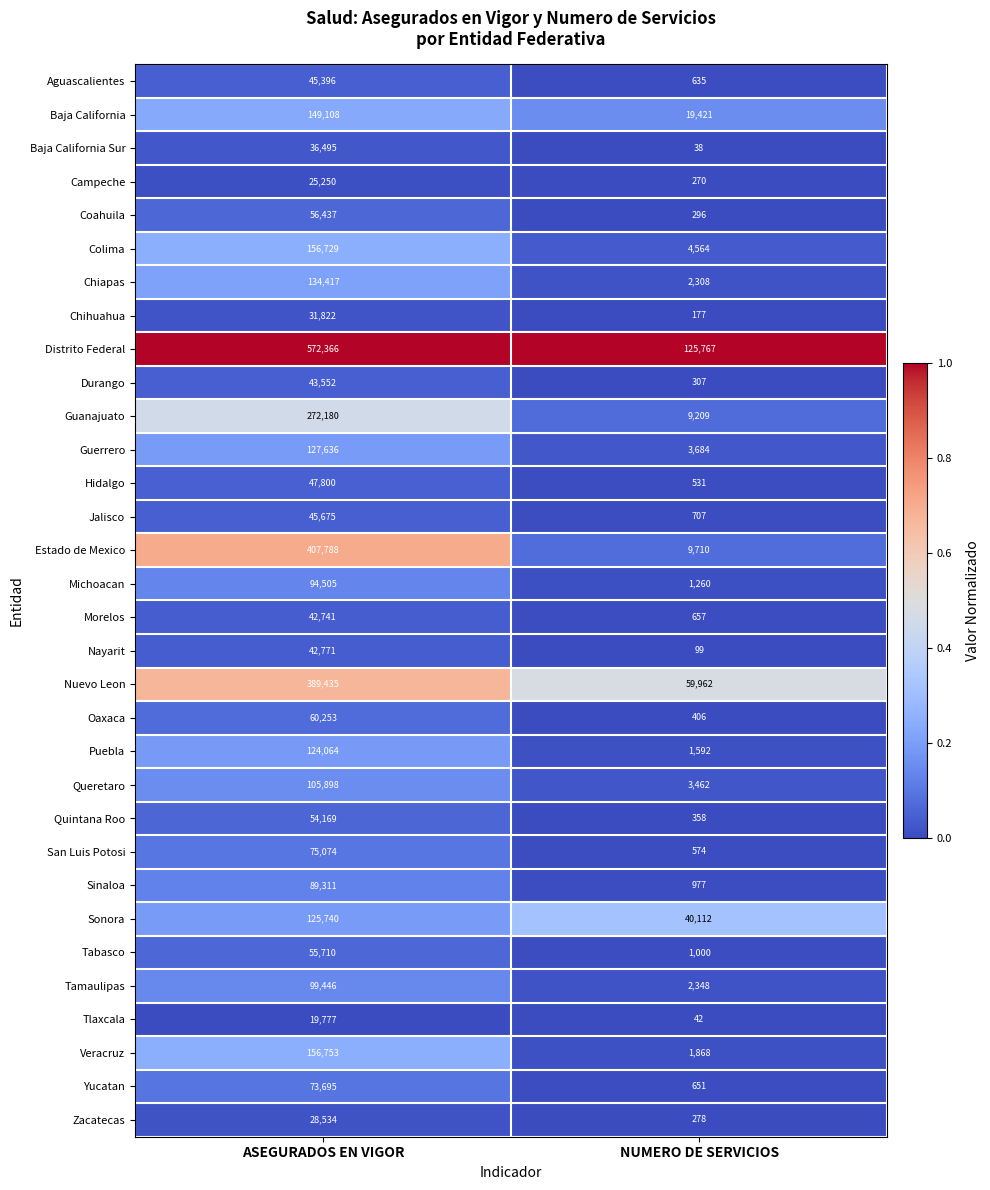

Is it true that Hidalgo equals 21486 at ASEGURADOS EN VIGOR?

False